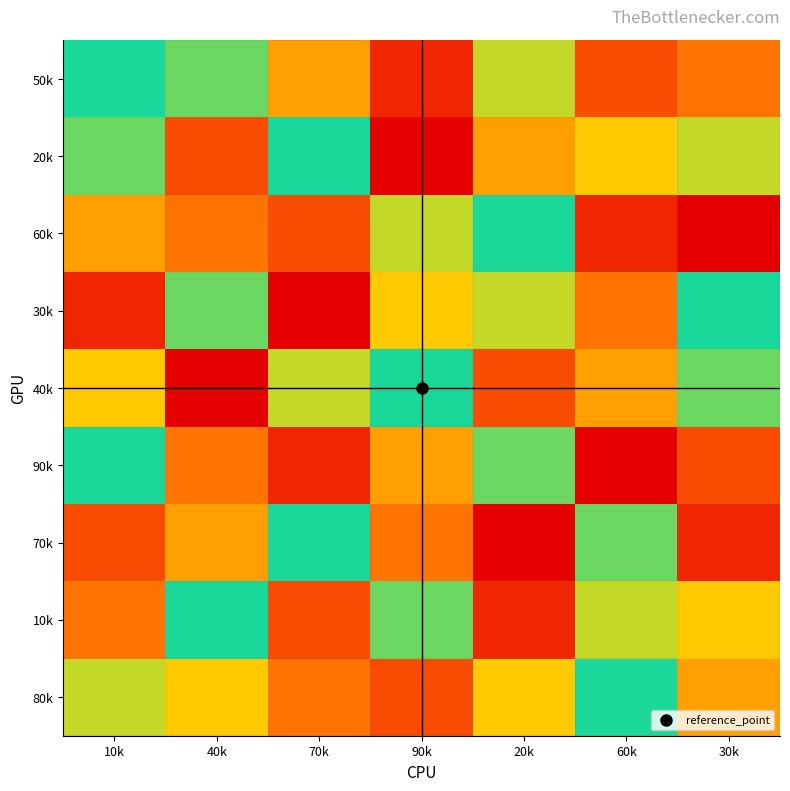

Reading right to left, what are all the values shown in this chart?

50k: 30k=4	60k=3	20k=7	90k=2	70k=5	40k=8	10k=9
20k: 30k=7	60k=6	20k=5	90k=1	70k=9	40k=3	10k=8
60k: 30k=1	60k=2	20k=9	90k=7	70k=3	40k=4	10k=5
30k: 30k=9	60k=4	20k=7	90k=6	70k=1	40k=8	10k=2
40k: 30k=8	60k=5	20k=3	90k=9	70k=7	40k=1	10k=6
90k: 30k=3	60k=1	20k=8	90k=5	70k=2	40k=4	10k=9
70k: 30k=2	60k=8	20k=1	90k=4	70k=9	40k=5	10k=3
10k: 30k=6	60k=7	20k=2	90k=8	70k=3	40k=9	10k=4
80k: 30k=5	60k=9	20k=6	90k=3	70k=4	40k=6	10k=7